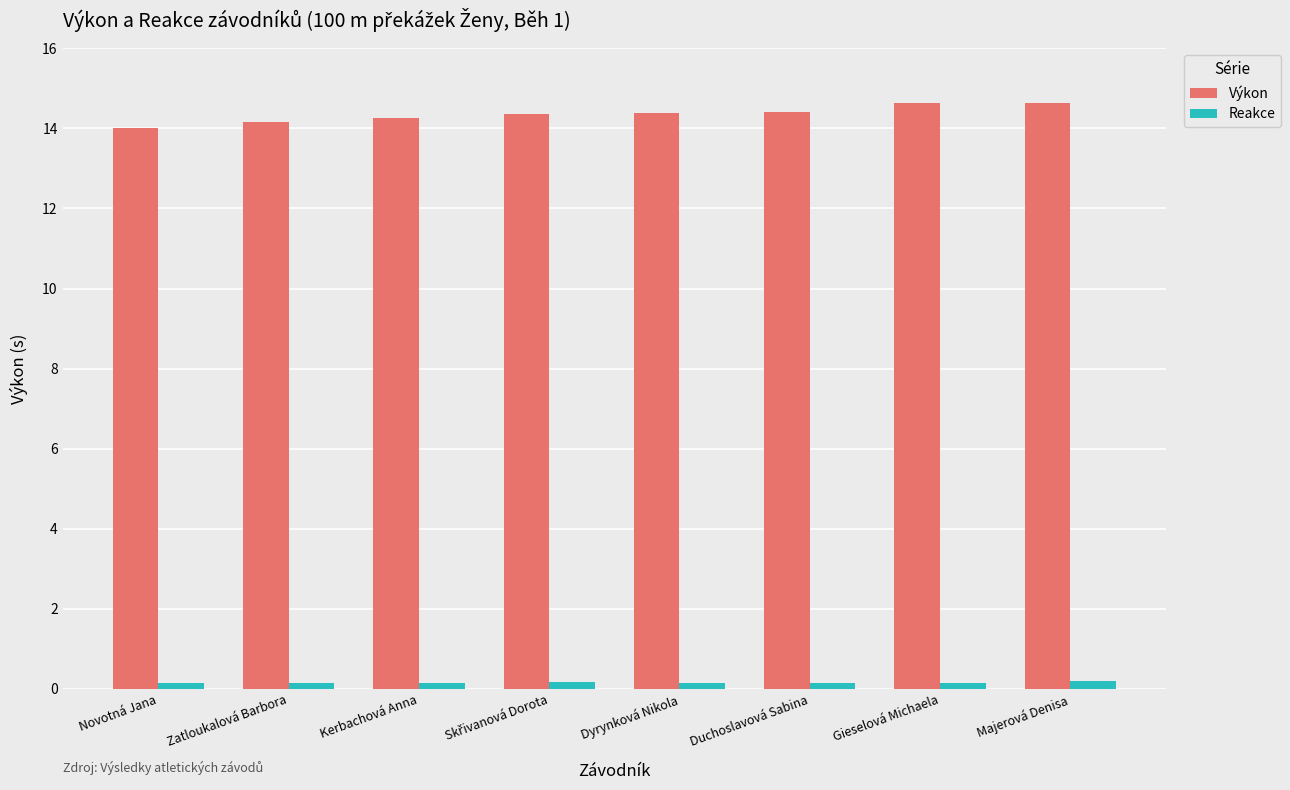

What is the difference between the maximum and second lowest values in the Výkon series?

0.5